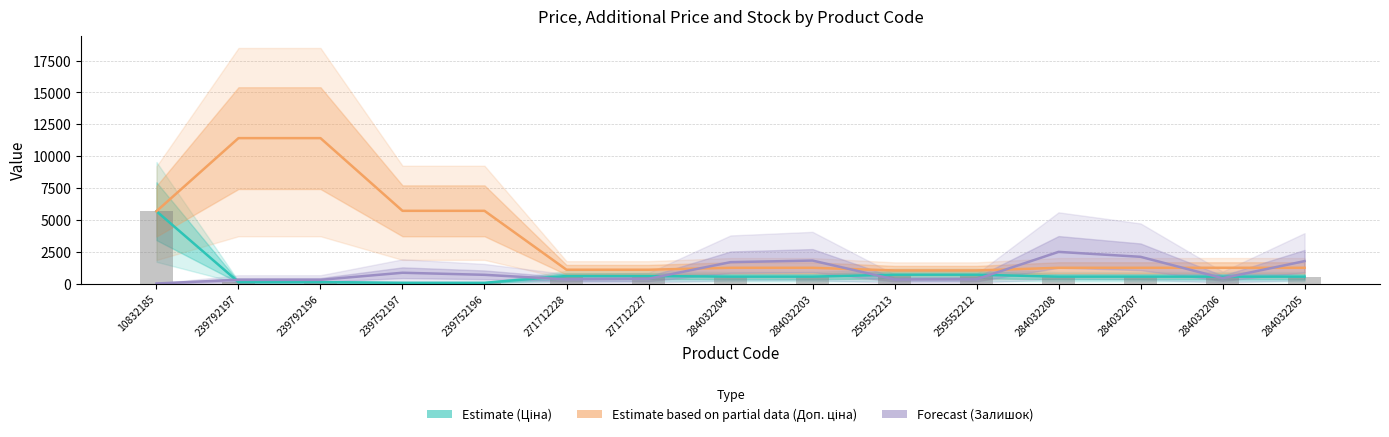

What is the sum of all Залишок values?

13698.0